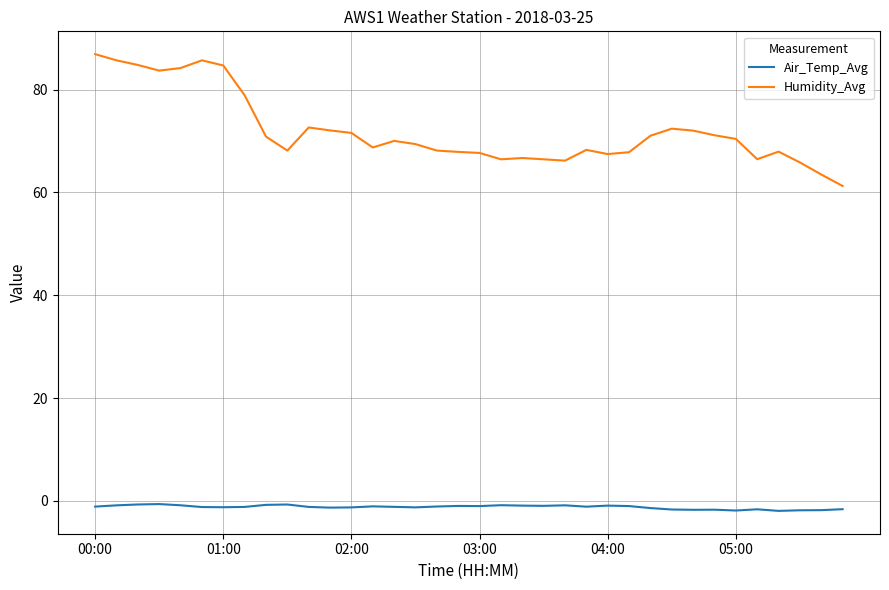

Count the number of data series in this chart.

2